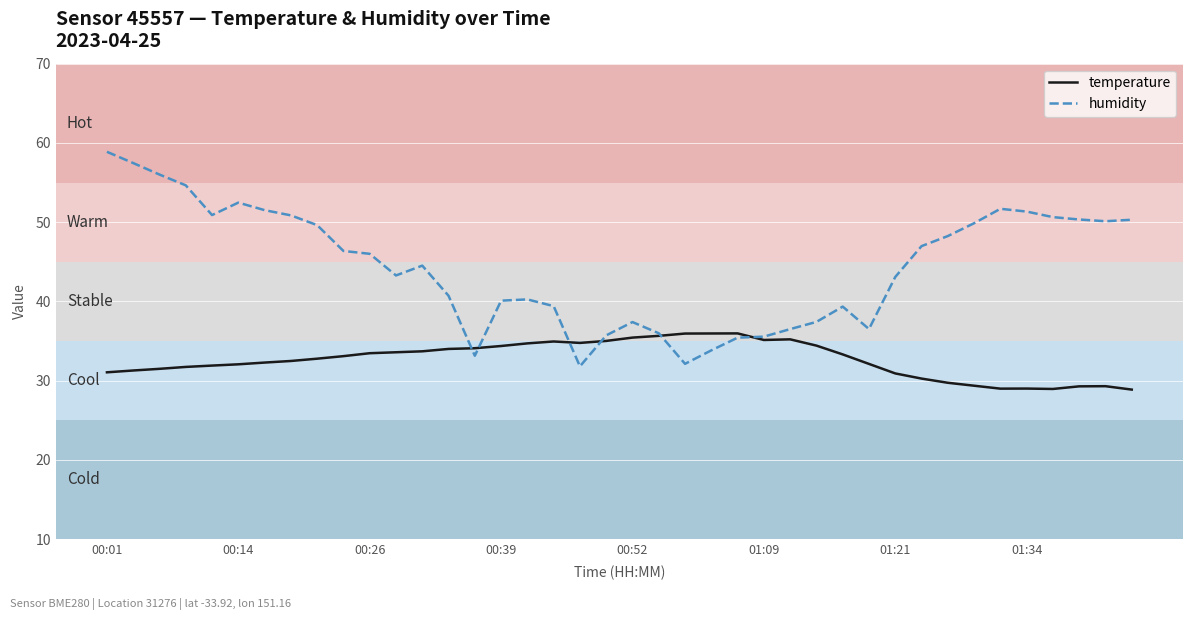

What is the difference between the maximum and minimum values in the temperature series?

7.1